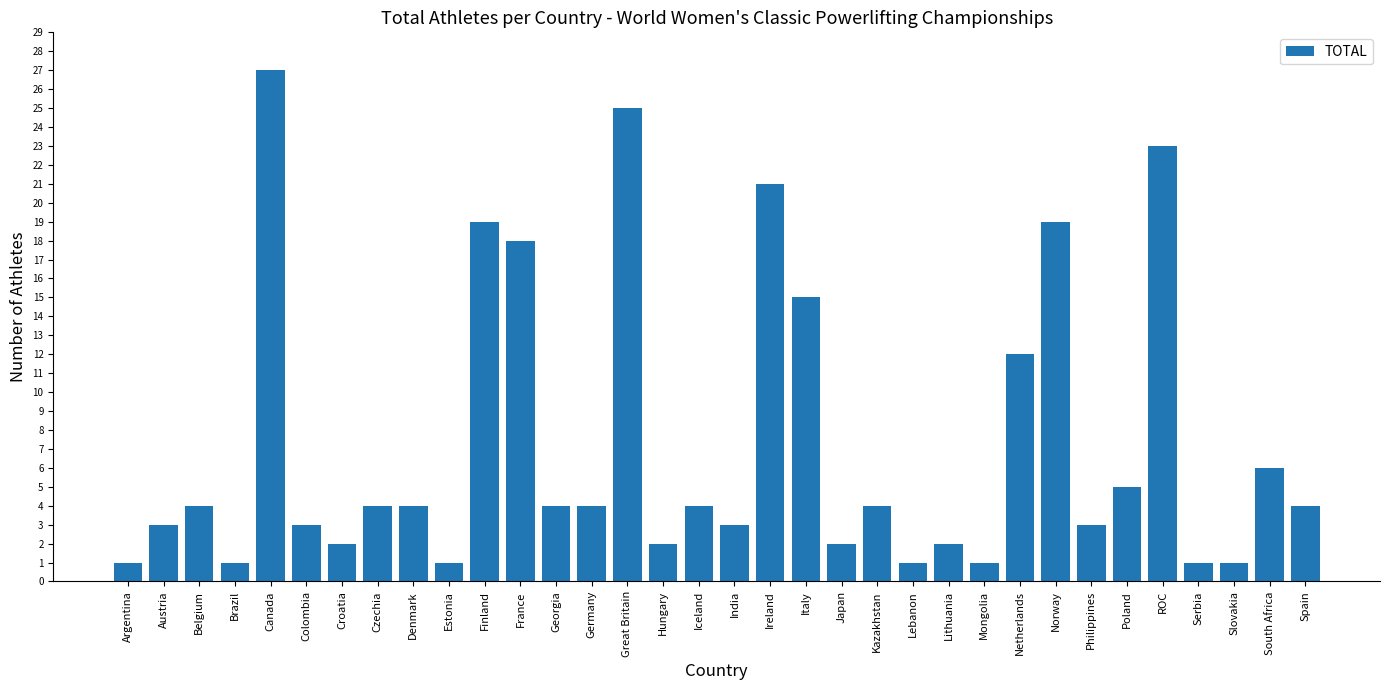

What is the approximate value at South Africa?

6